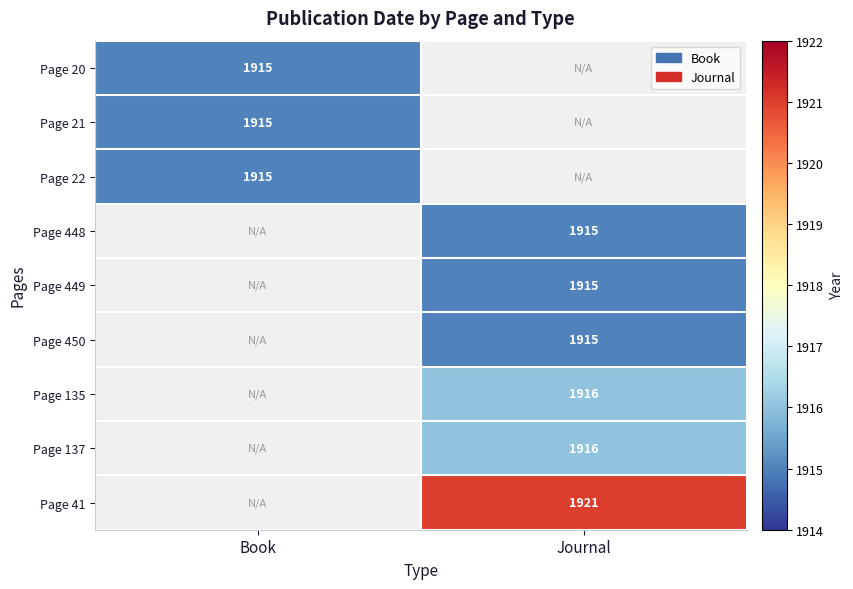

Is it true that Page 21 equals 1915 at Book?

True